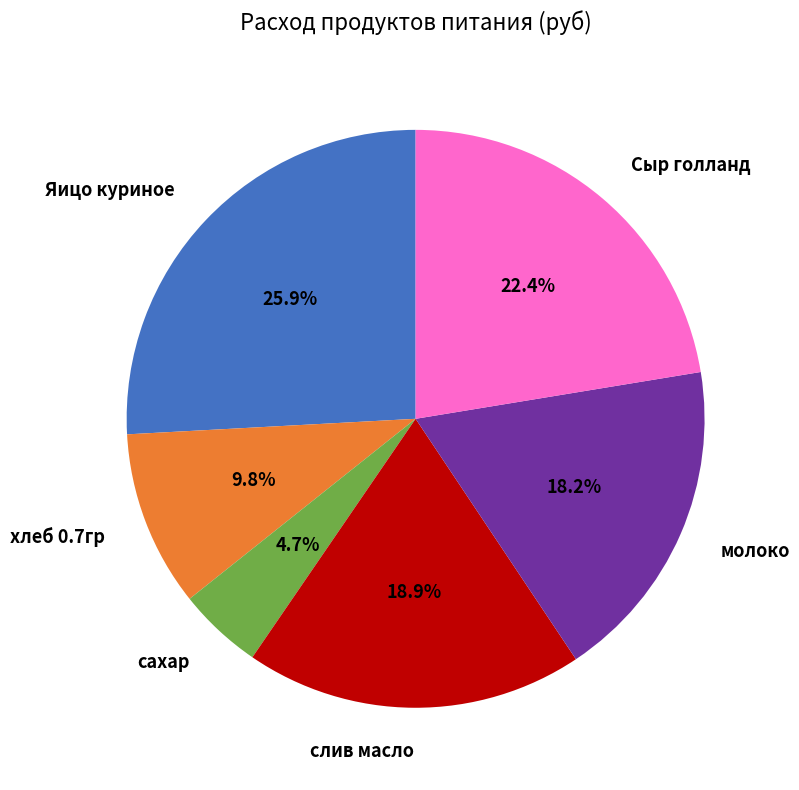

Rank the categories by value from lowest to highest.

сахар, хлеб 0.7гр, молоко, слив масло, Сыр голланд, Яицо куриное